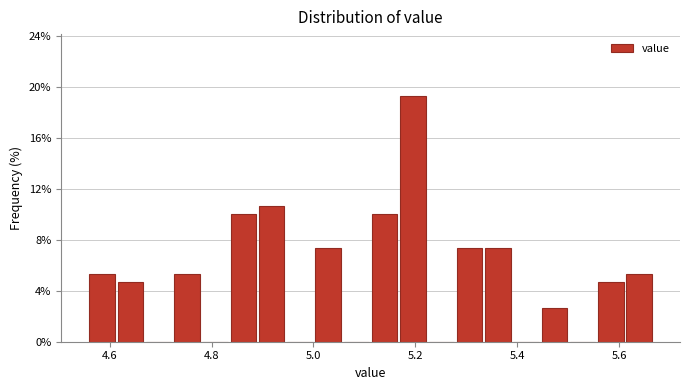

Around what value on the x-axis is the tallest bar? Give the approximate position of its centre, as read against the axis.

5.20